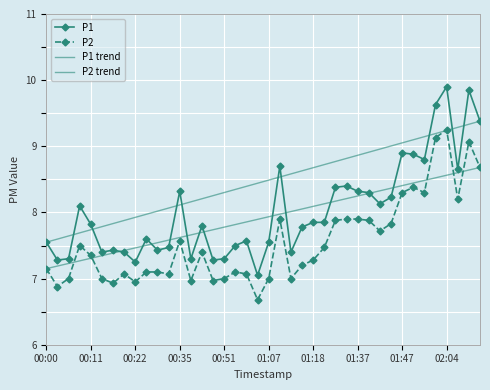

How many distinct data groups are displayed?

2